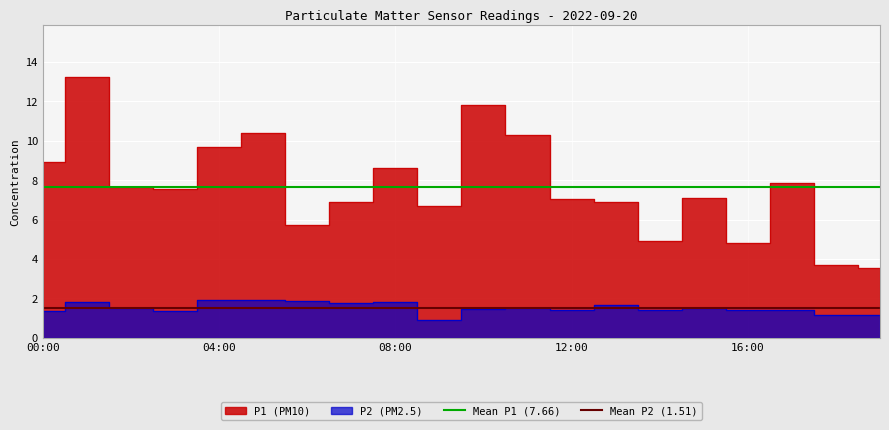

What is the maximum value for Mean P2 (1.51)?

1.5